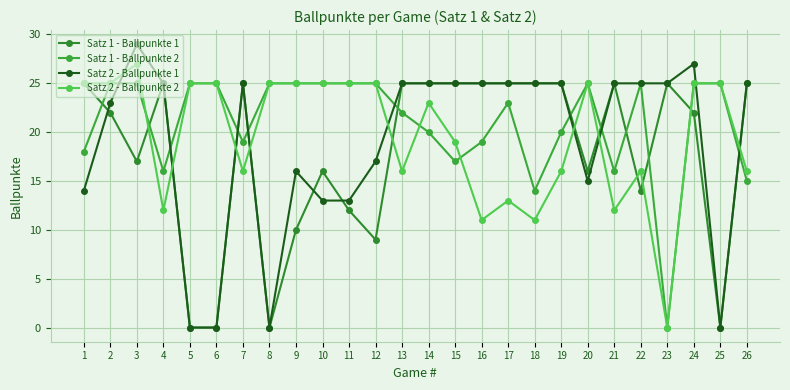

Is it true that Satz 1 - Ballpunkte 2 equals 40 at 10?

False